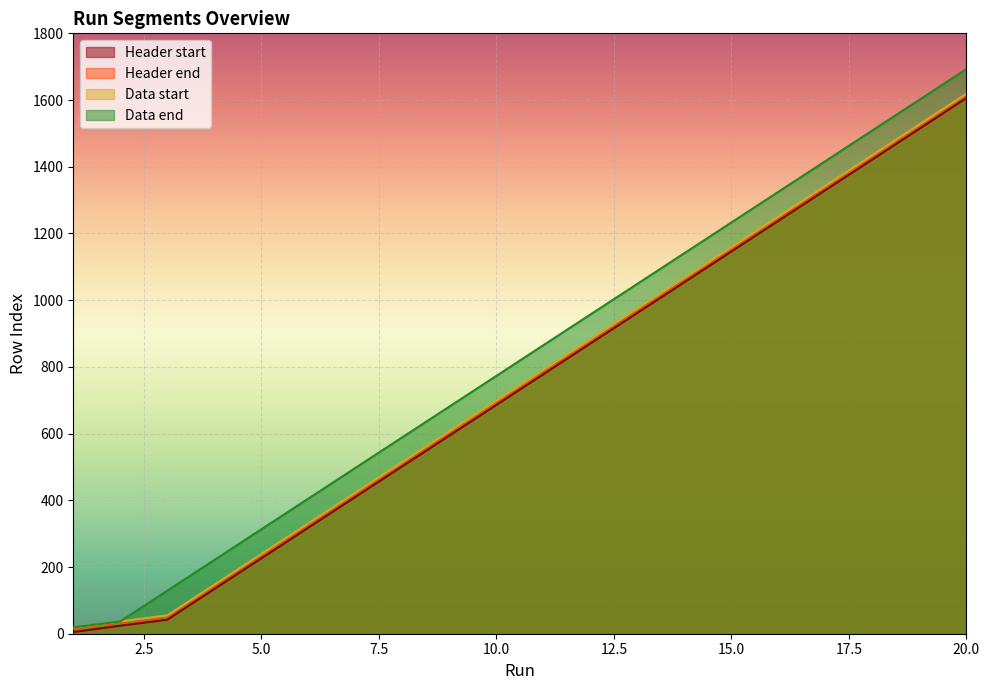

Which series has the largest range (max minus min)?

Data end